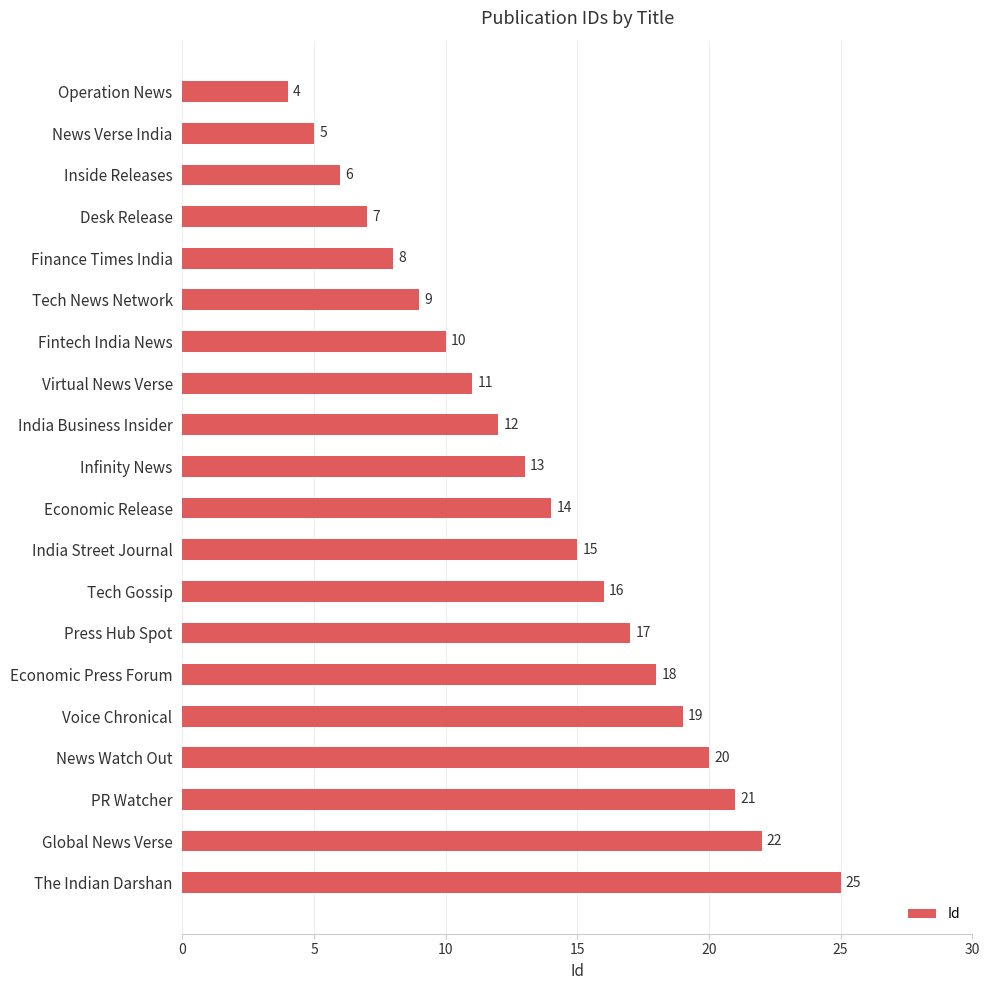

What is the sum of the values at Virtual News Verse and Infinity News?

24